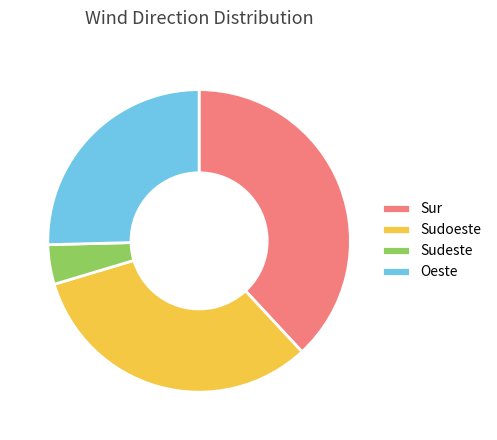

Which has a higher value, Sur or Sudoeste?

Sur